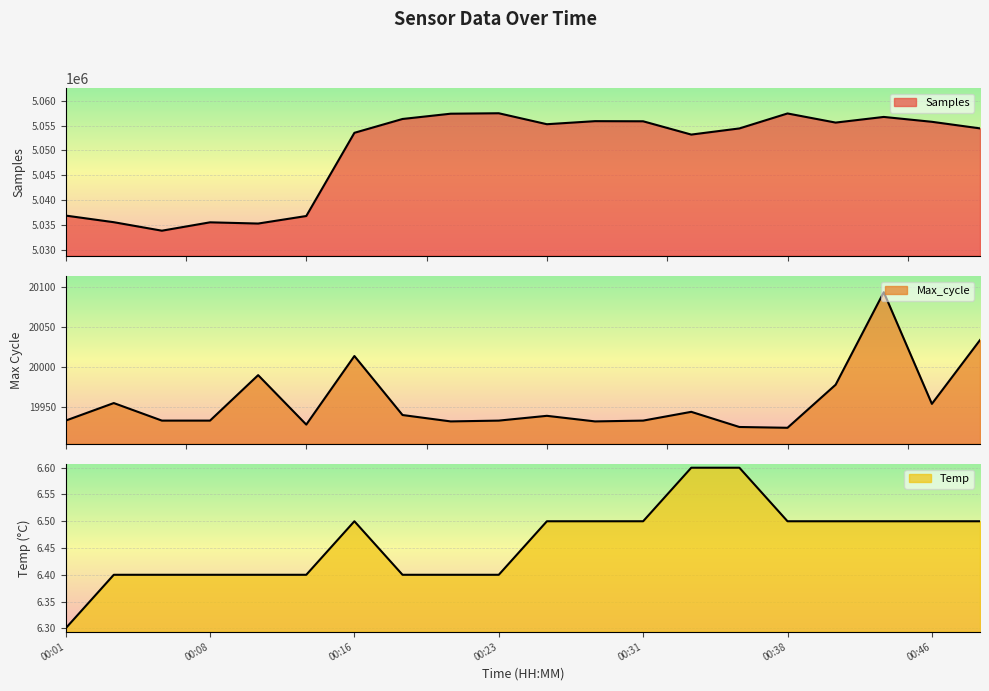

True or false: Temp has more than 1 interior local peaks.

False